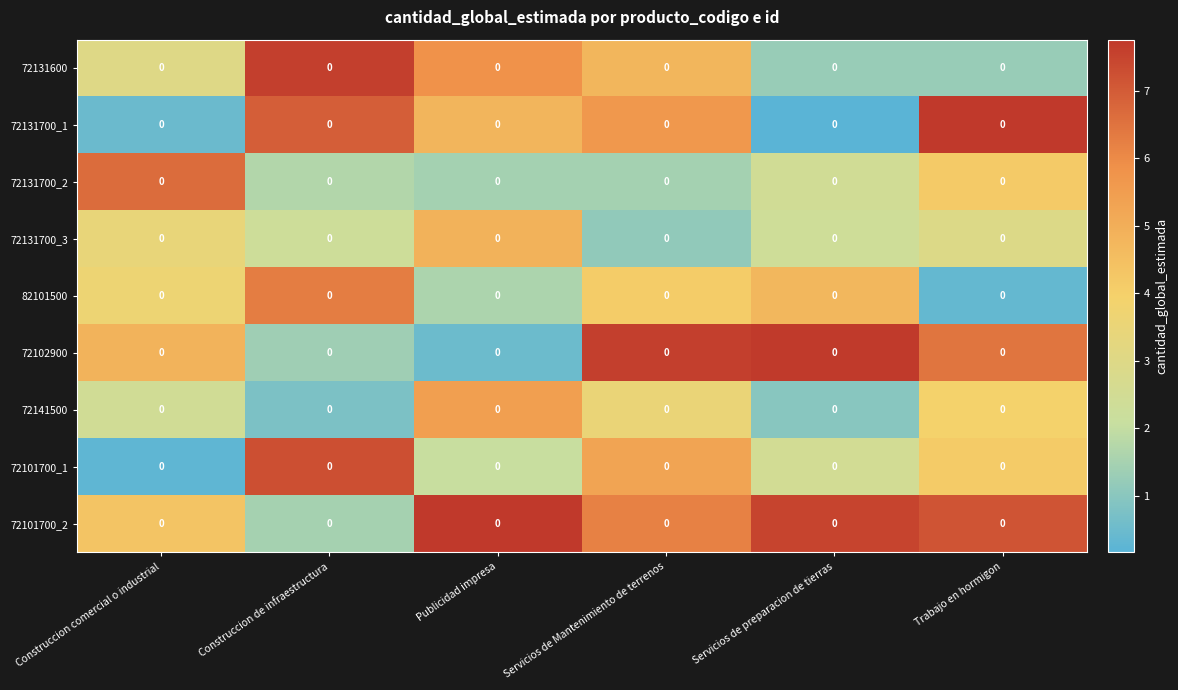

At which label is 72101700_2 closest to 4?

Construccion comercial o industrial